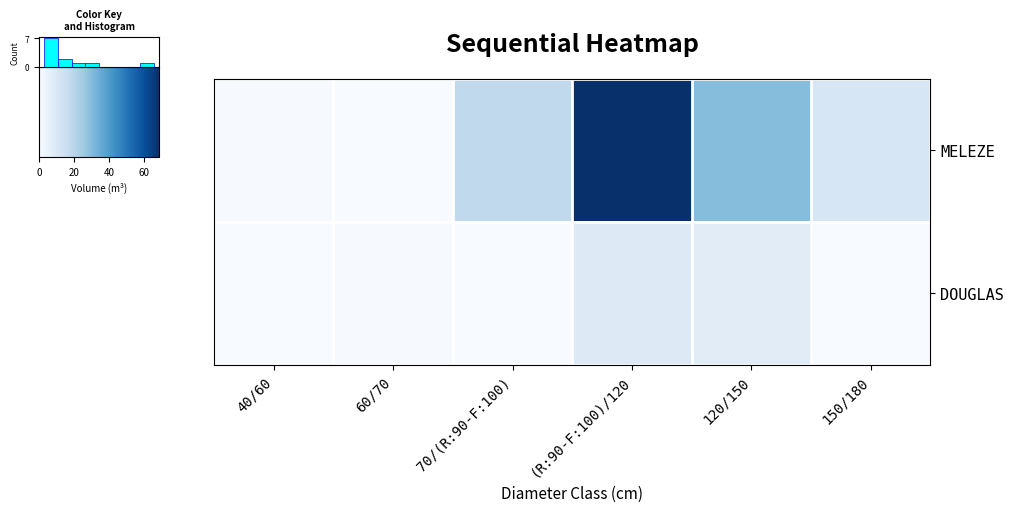

Which category has the lowest value in the MELEZE series?

60/70